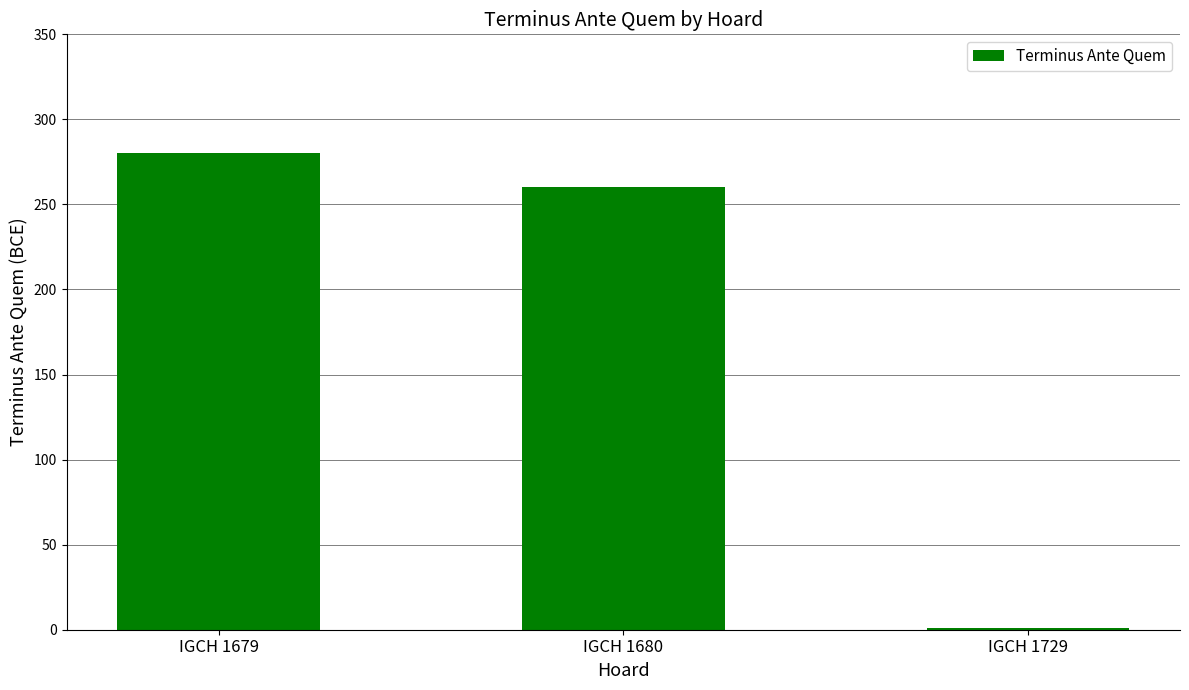

Where is the data nearest to the value 140?

IGCH 1680